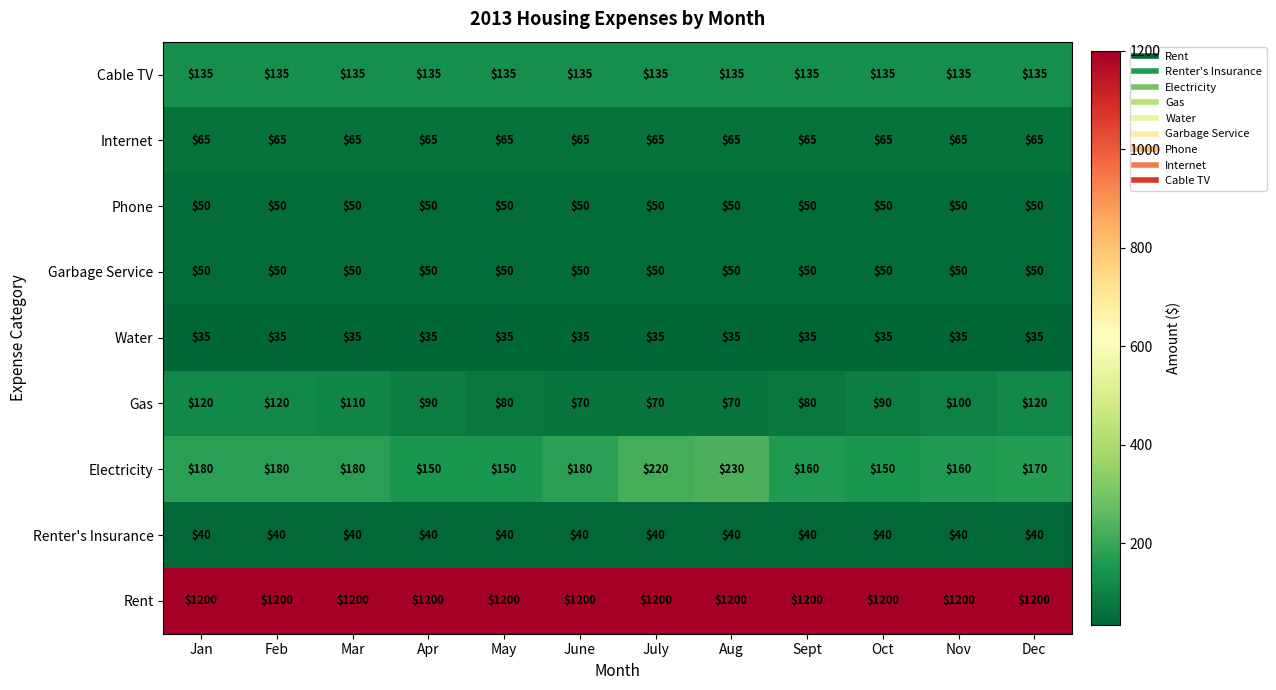

How many Gas values are between 80 and 120?

9